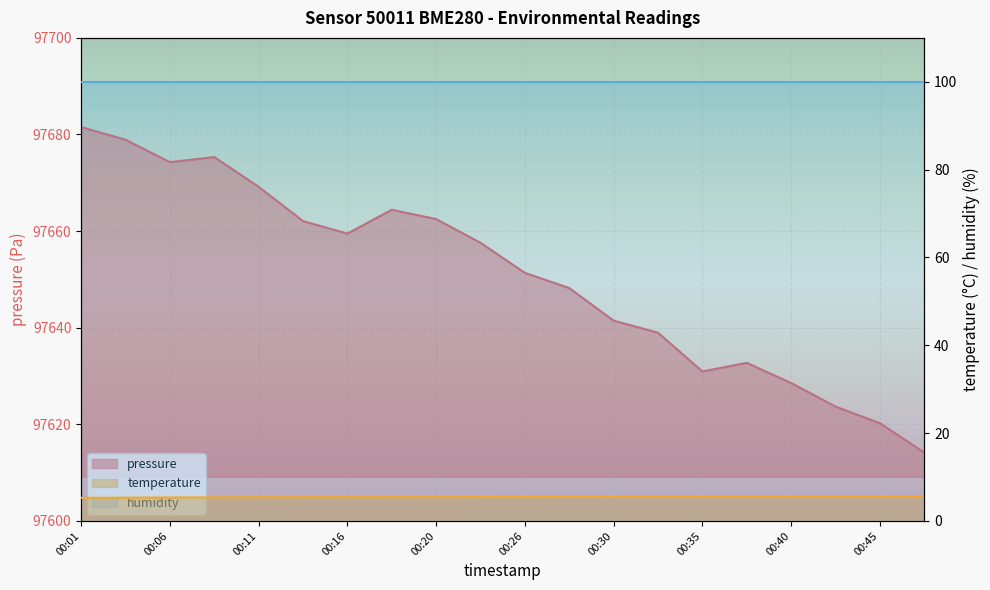

What is the approximate value of pressure at 00:03?

97678.9